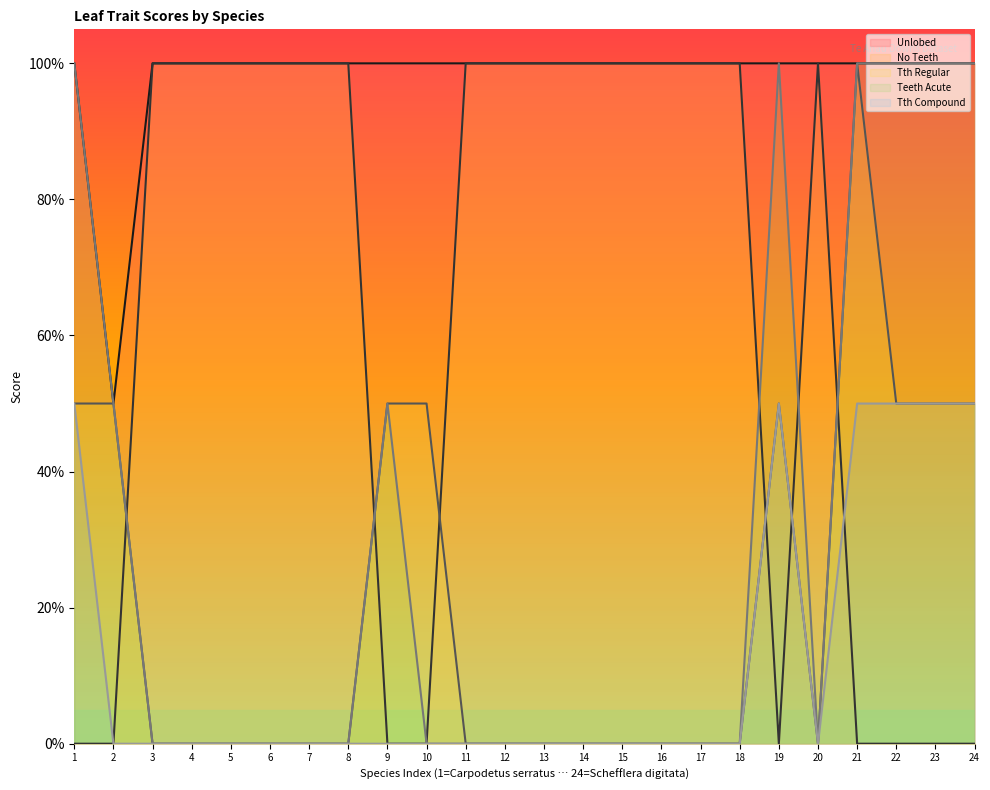

How many categories are shown in the chart?

24